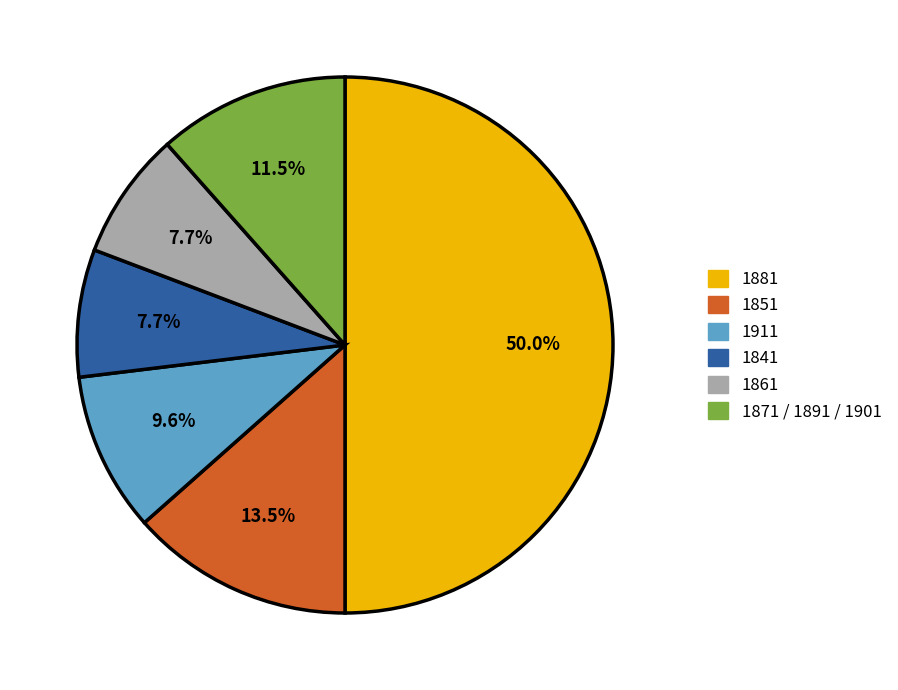

Which slice is the largest?

1881